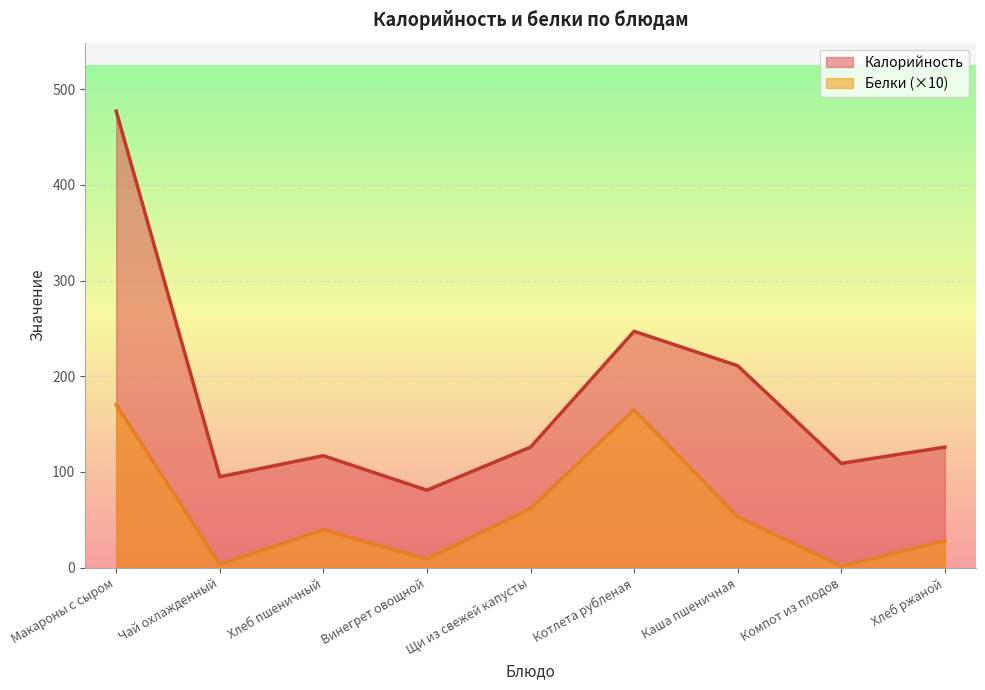

What is the smallest value displayed?

1.6